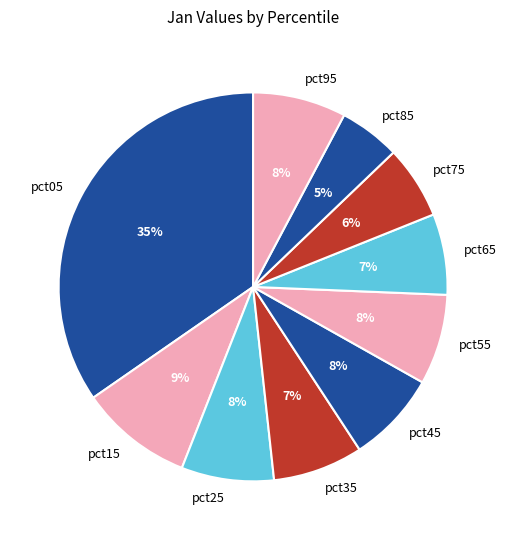

Between pct95 and pct05, which is larger?

pct05